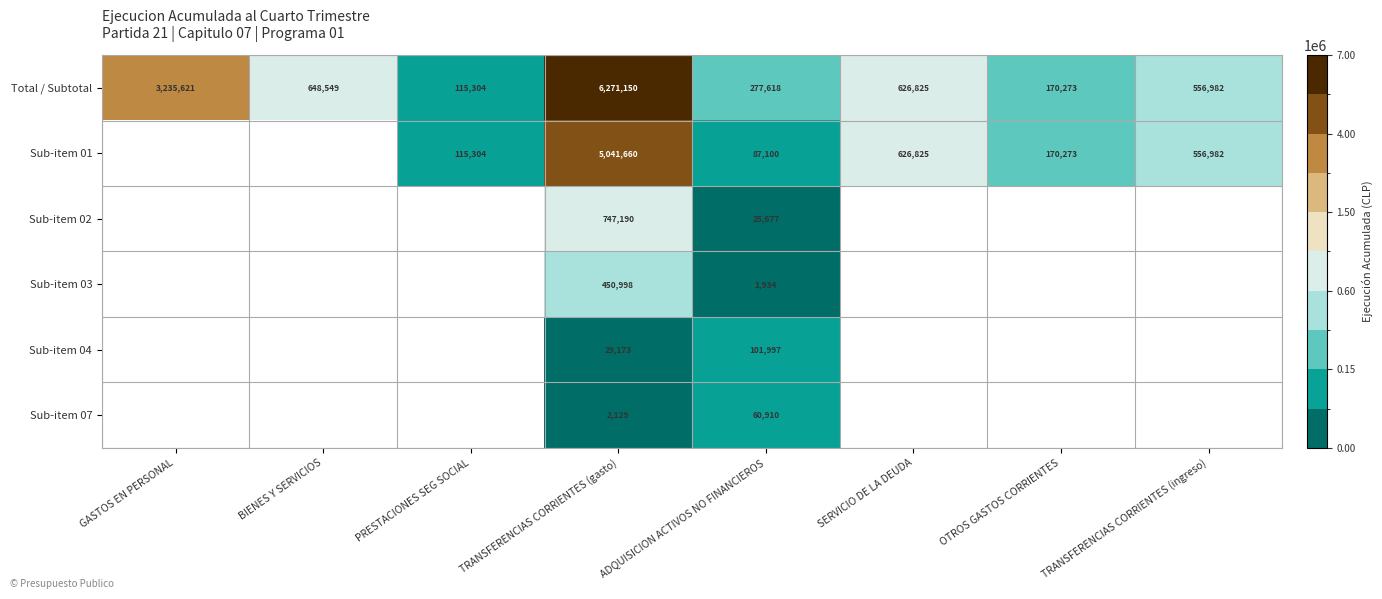

What is the spread (max minus min) of values at TRANSFERENCIAS CORRIENTES (gasto)?

6269021